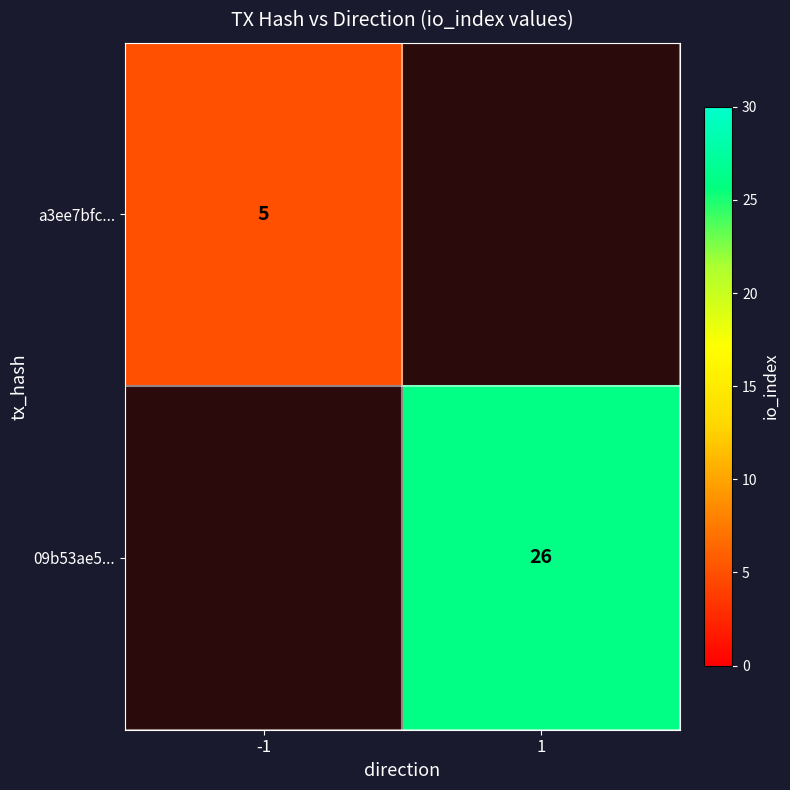

The value of a3ee7bfc... at -1 is 5. True or false?

True